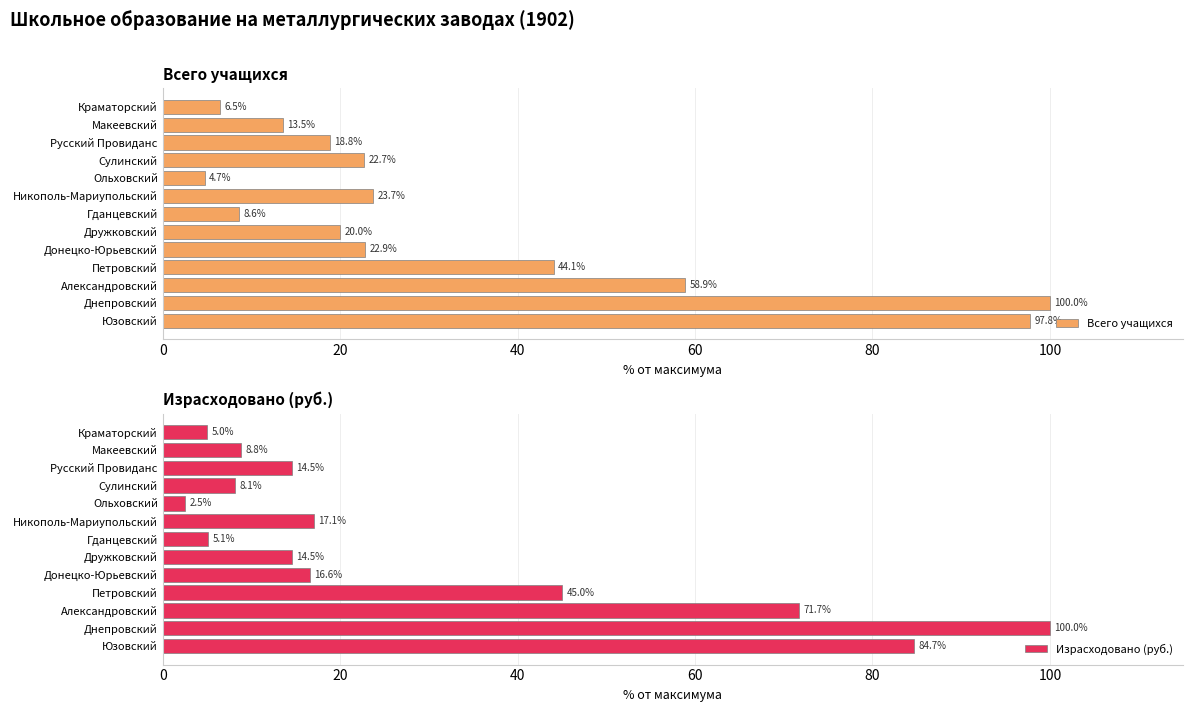

What is the maximum value shown in the chart?

100.0